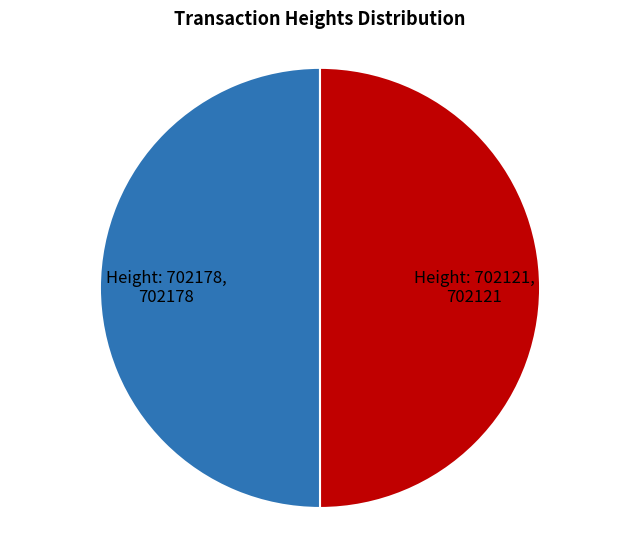

To the nearest percent, what is the average slice percentage?

50%